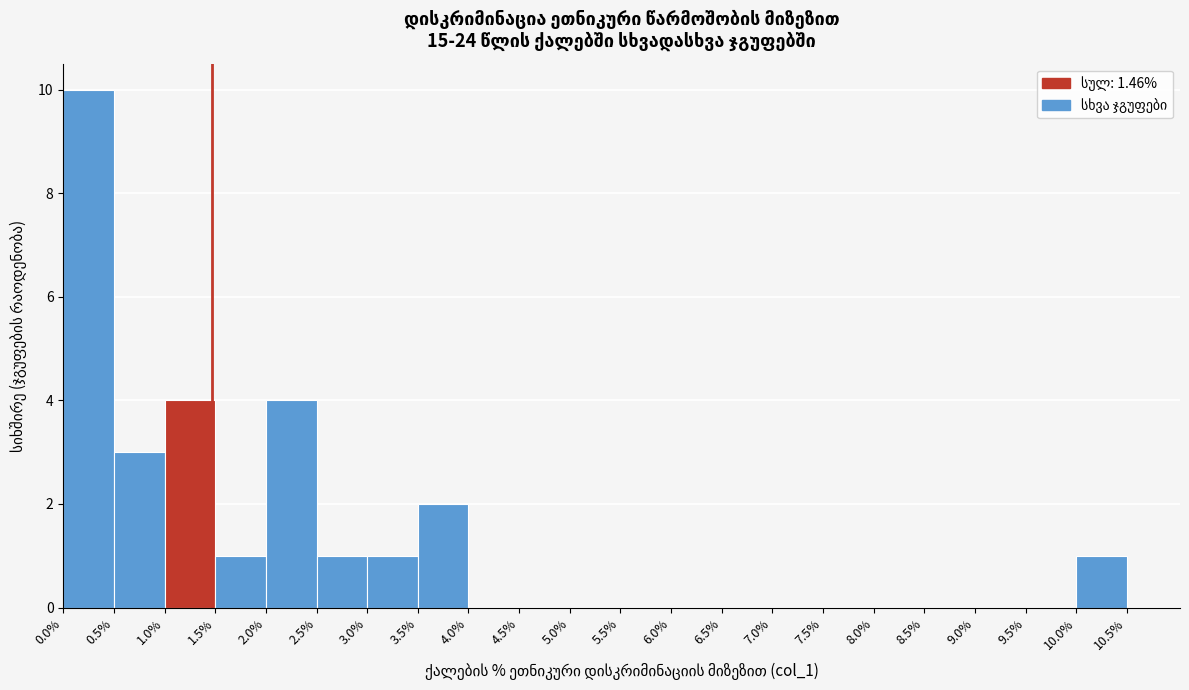

Reading left to right, transcribe this chart: for each bar, give the range it covers on the x-axis and its height. The values are not printed on the chart, so give them approximately, as read against the axis.

0.0% to 0.5%: 10
0.5% to 1.0%: 3
1.0% to 1.5%: 4
1.5% to 2.0%: 1
2.0% to 2.5%: 4
2.5% to 3.0%: 1
3.0% to 3.5%: 1
3.5% to 4.0%: 2
4.0% to 4.5%: 0
4.5% to 5.0%: 0
5.0% to 5.5%: 0
5.5% to 6.0%: 0
6.0% to 6.5%: 0
6.5% to 7.0%: 0
7.0% to 7.5%: 0
7.5% to 8.0%: 0
8.0% to 8.5%: 0
8.5% to 9.0%: 0
9.0% to 9.5%: 0
9.5% to 10.0%: 0
10.0% to 10.5%: 1